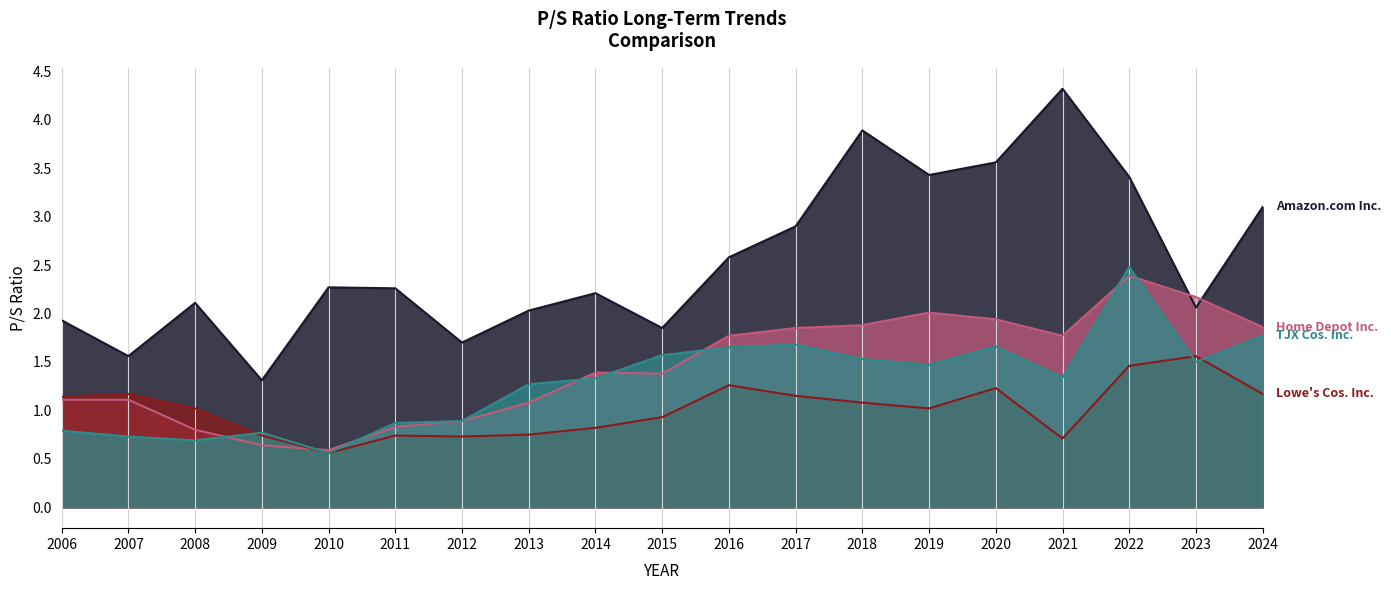

True or false: Home Depot Inc. has more than 0 points higher than both neighbors.

True